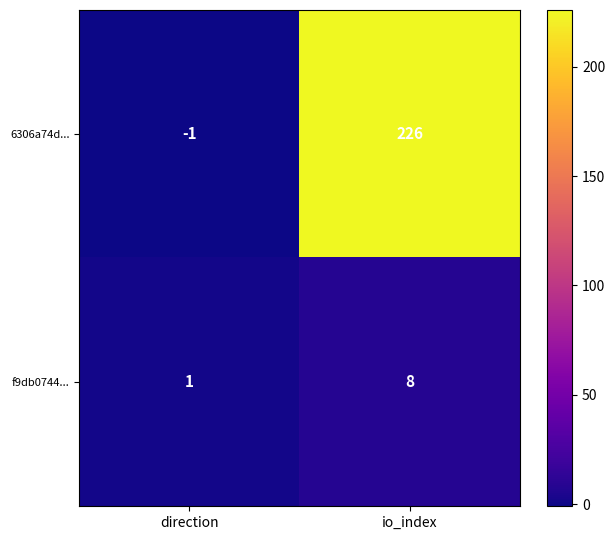

How many positive values does the 6306a74d... series have?

1